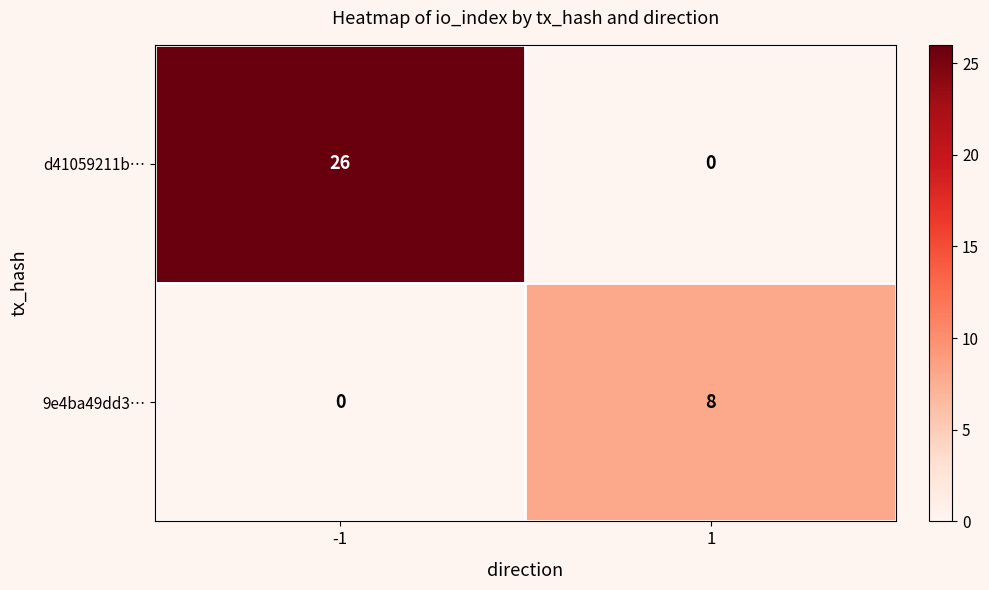

What is the difference between the 9e4ba49dd3… values at 1 and -1?

8